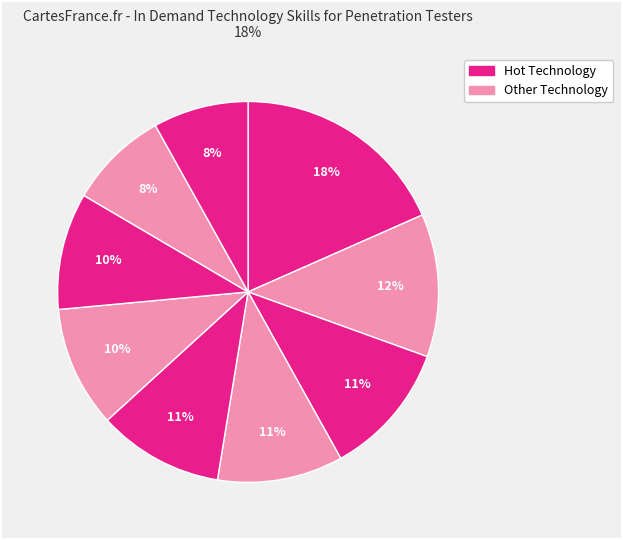

How many slices are in this pie chart?

9